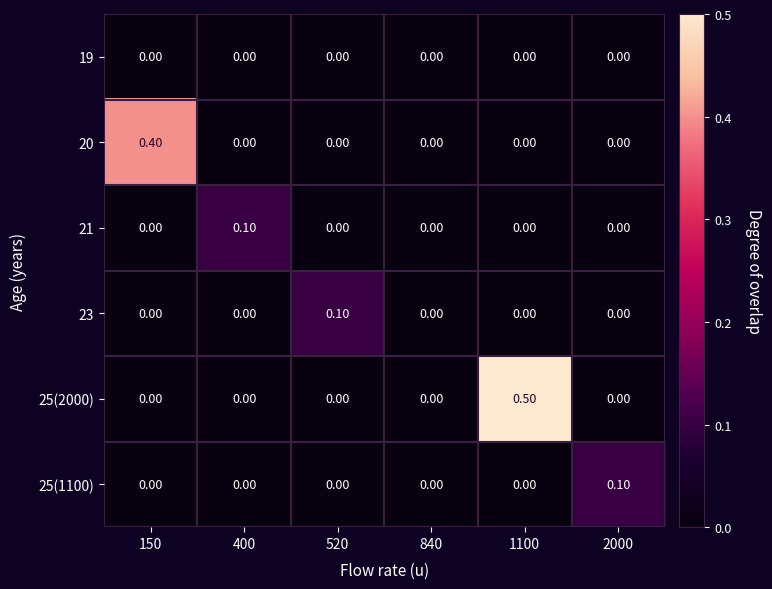

What is the total value across all series at 1100?

0.5